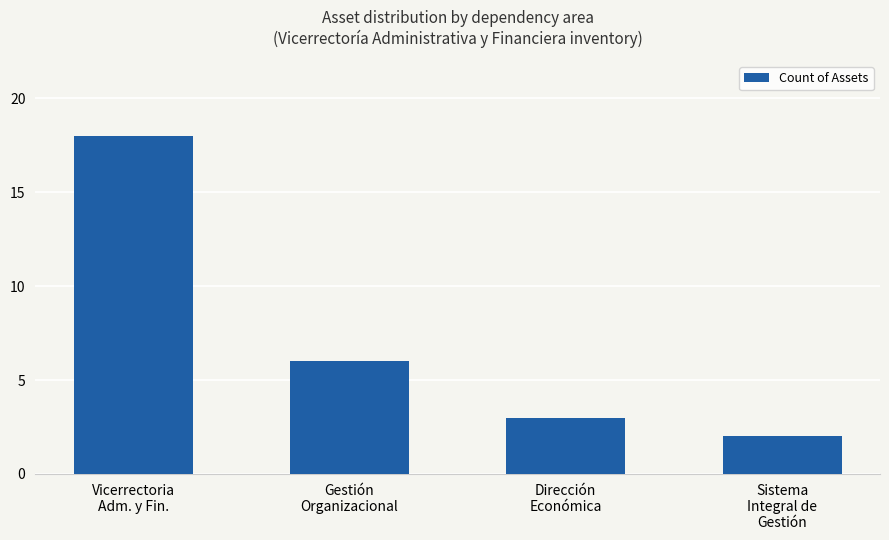

What is the sum of the values at Vicerrectoria
Adm. y Fin. and Gestión
Organizacional?

24